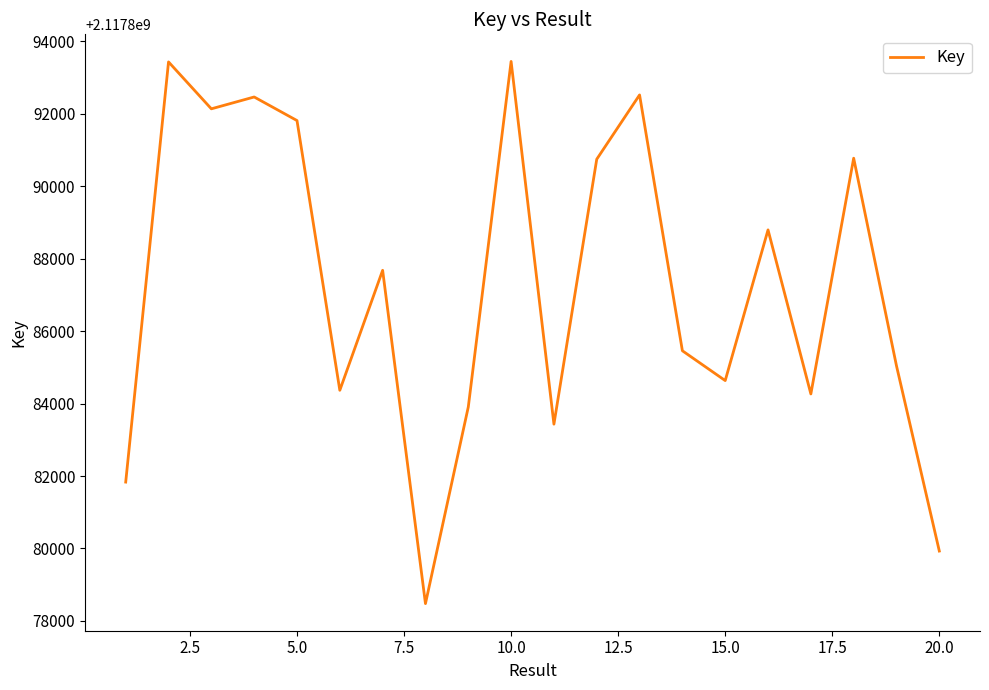

What is the difference between the maximum and minimum values?

14967